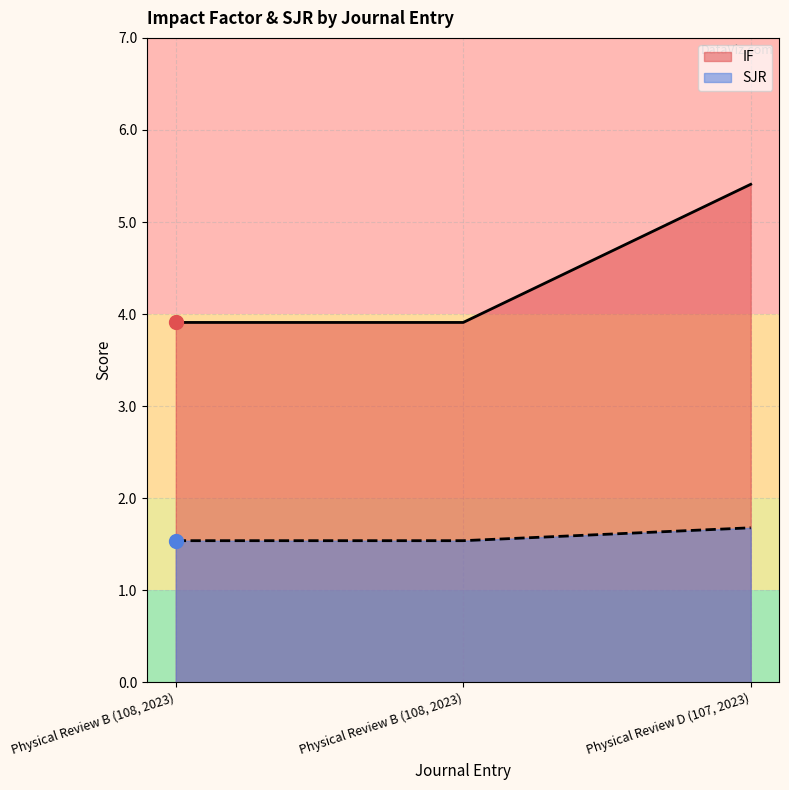

What is the difference between the SJR values at Physical Review B (108, 2023) and Physical Review D (107, 2023)?

0.1